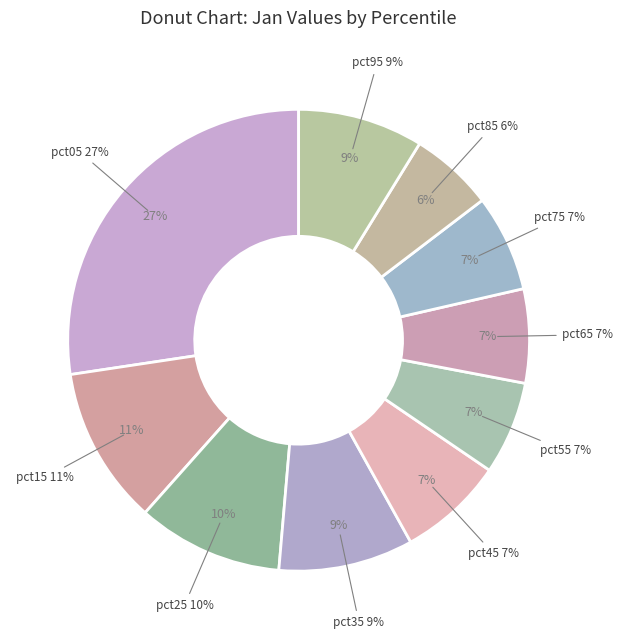

What percentage is the pct35 slice, to the nearest percent?

9%